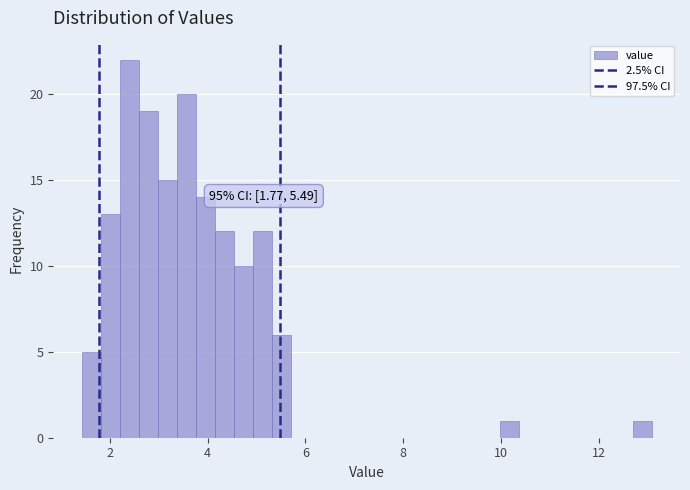

Around what value on the x-axis is the tallest bar? Give the approximate position of its centre, as read against the axis.

2.4